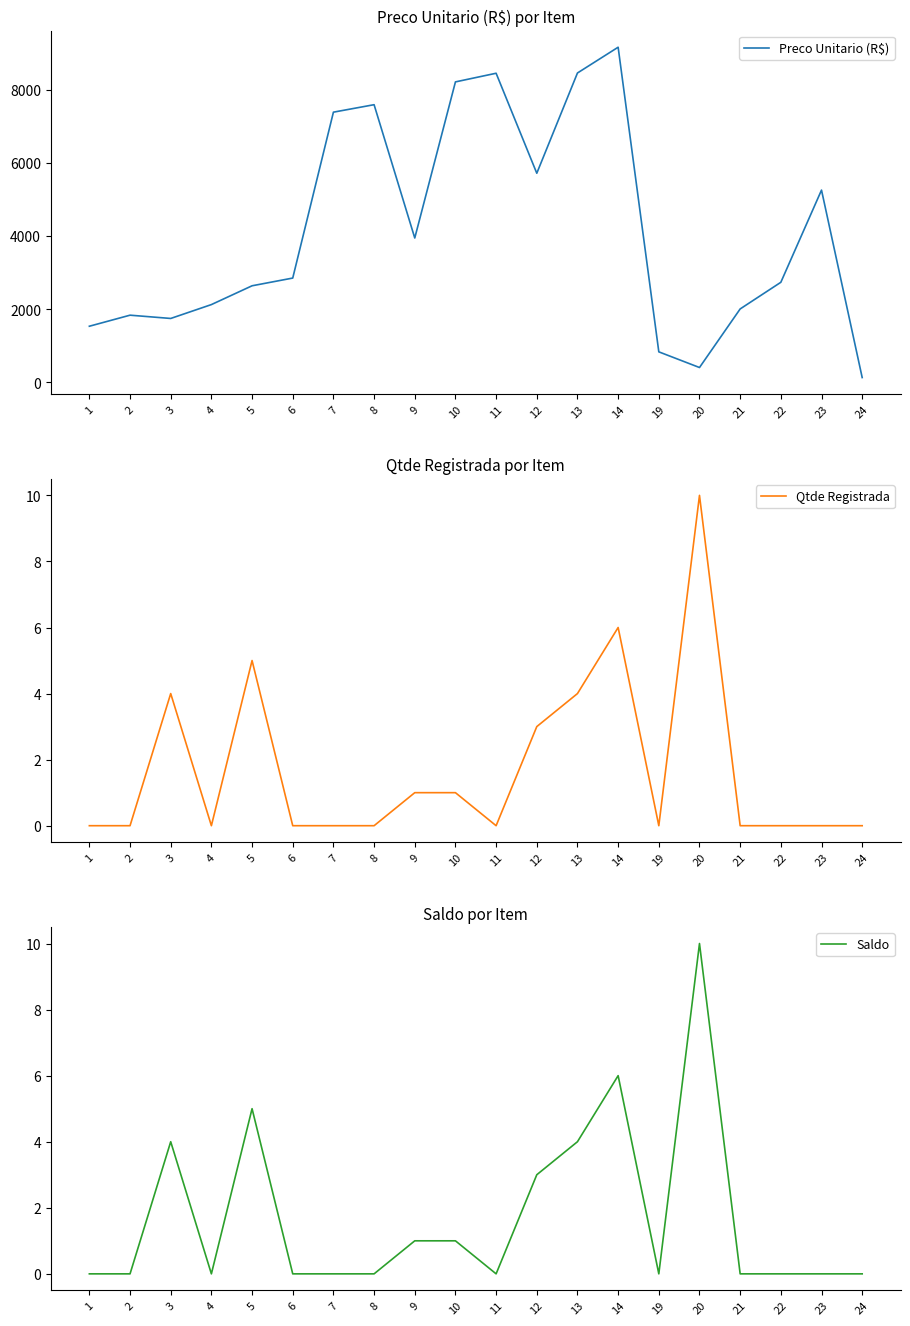

What is the spread (max minus min) of values at 8?

7594.3